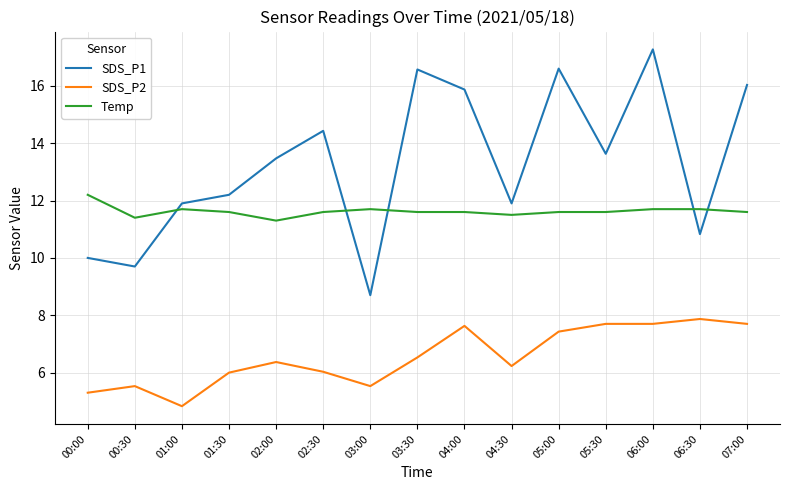

At which category is the sum across all series the highest?

06:00